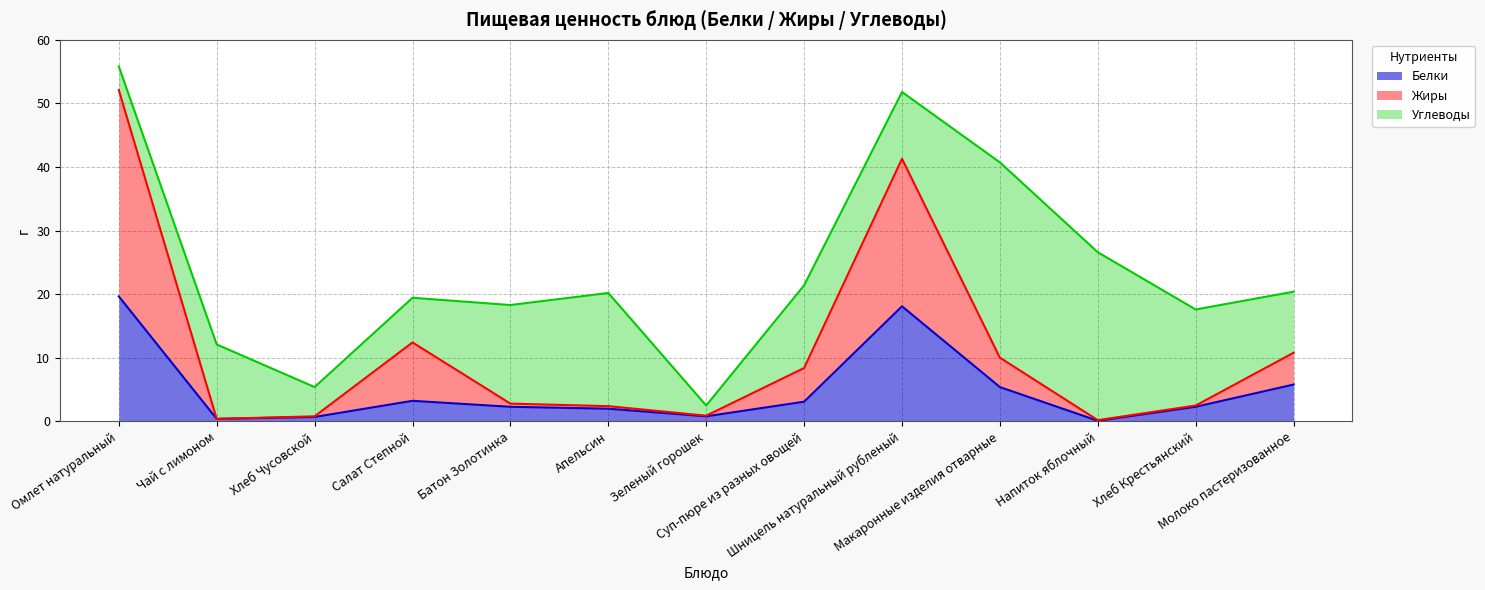

At which label does Жиры first exceed 2?

Омлет натуральный